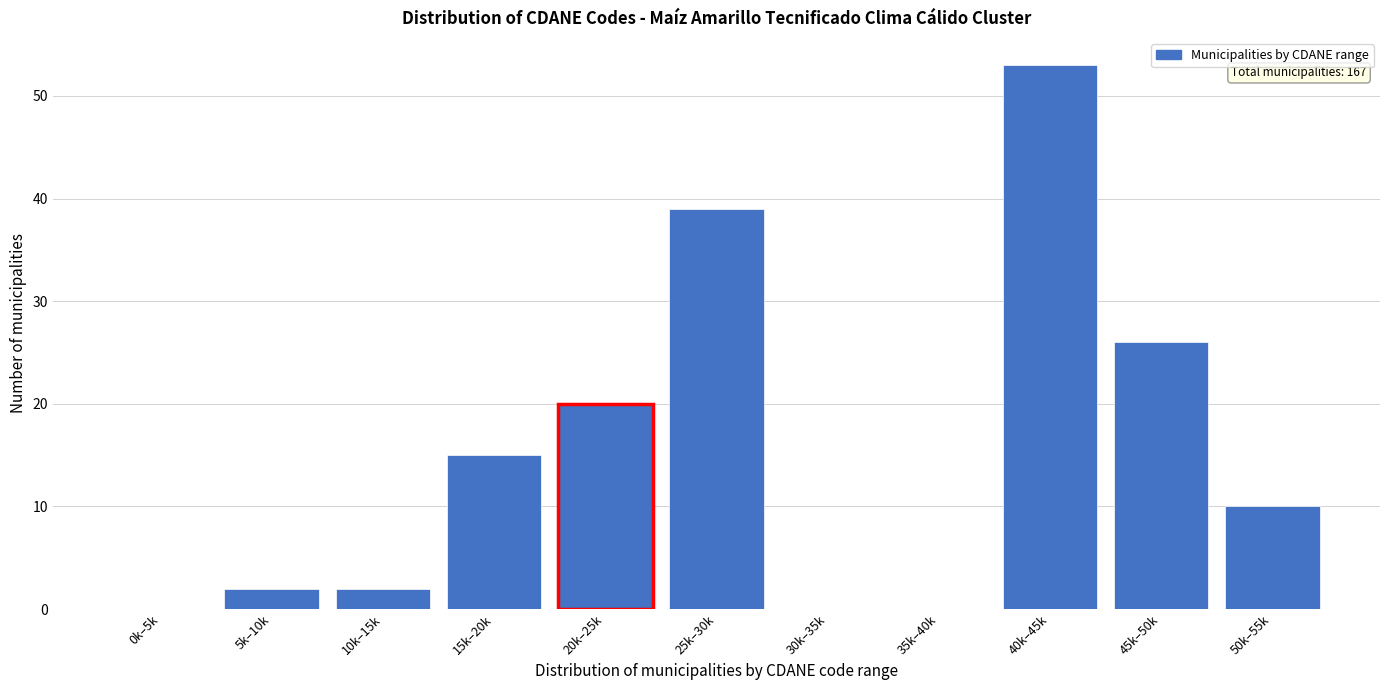

Reading left to right, what are all the values shown in this chart?

0k–5k=0	5k–10k=2	10k–15k=2	15k–20k=15	20k–25k=20	25k–30k=39	30k–35k=0	35k–40k=0	40k–45k=53	45k–50k=26	50k–55k=10